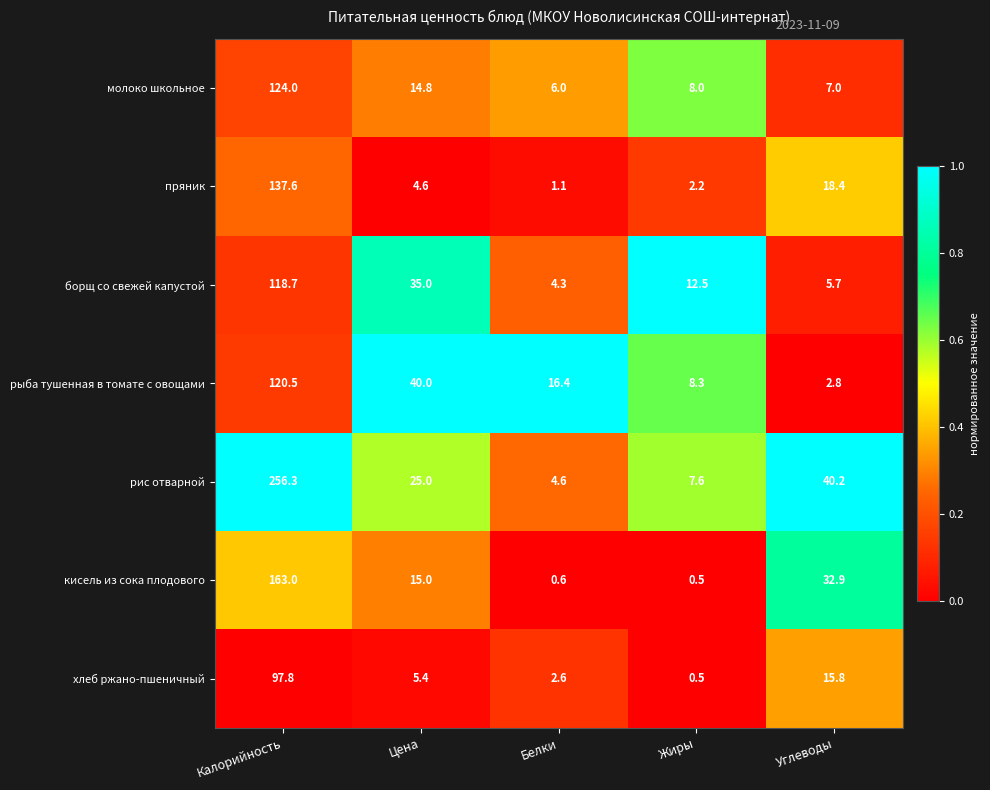

True or false: кисель из сока плодового has a value of 0.6 at Белки.

True